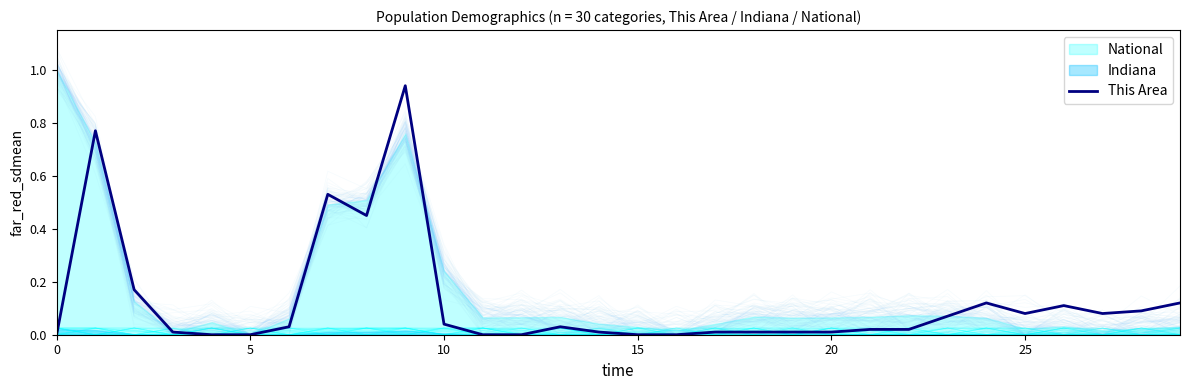

What is the difference between the maximum and minimum values?

0.9